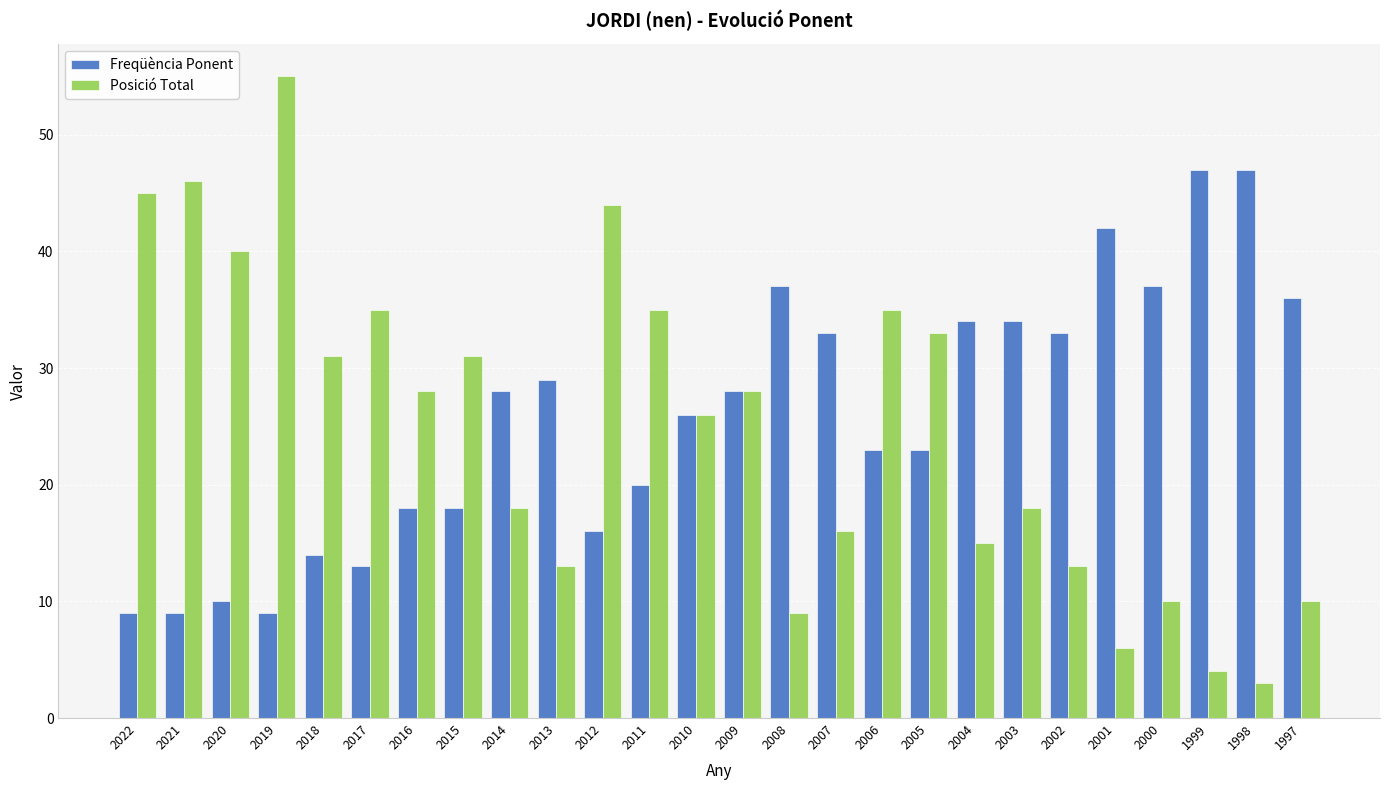

What is the minimum value shown in the chart?

3